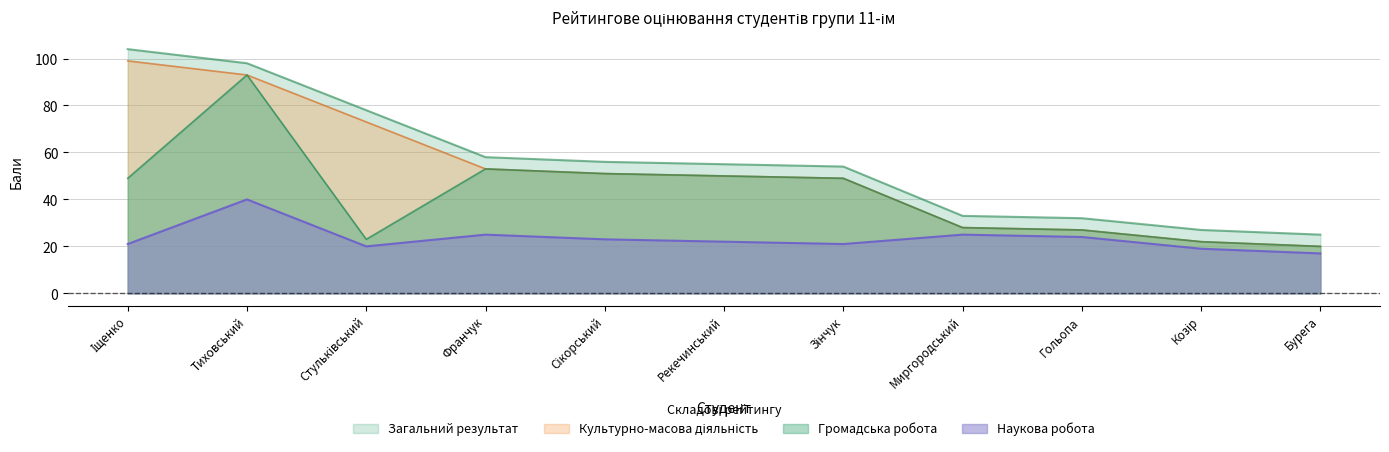

The Загальний результат series shows 12 at Гольопа. True or false?

False